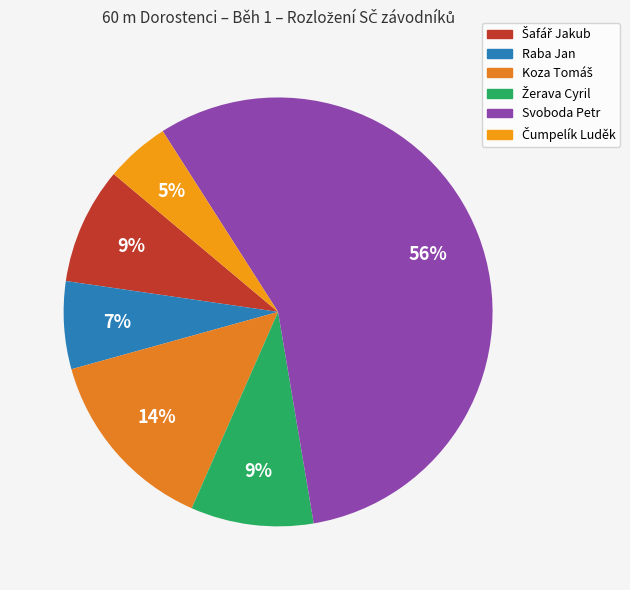

How many segments does this pie chart have?

6